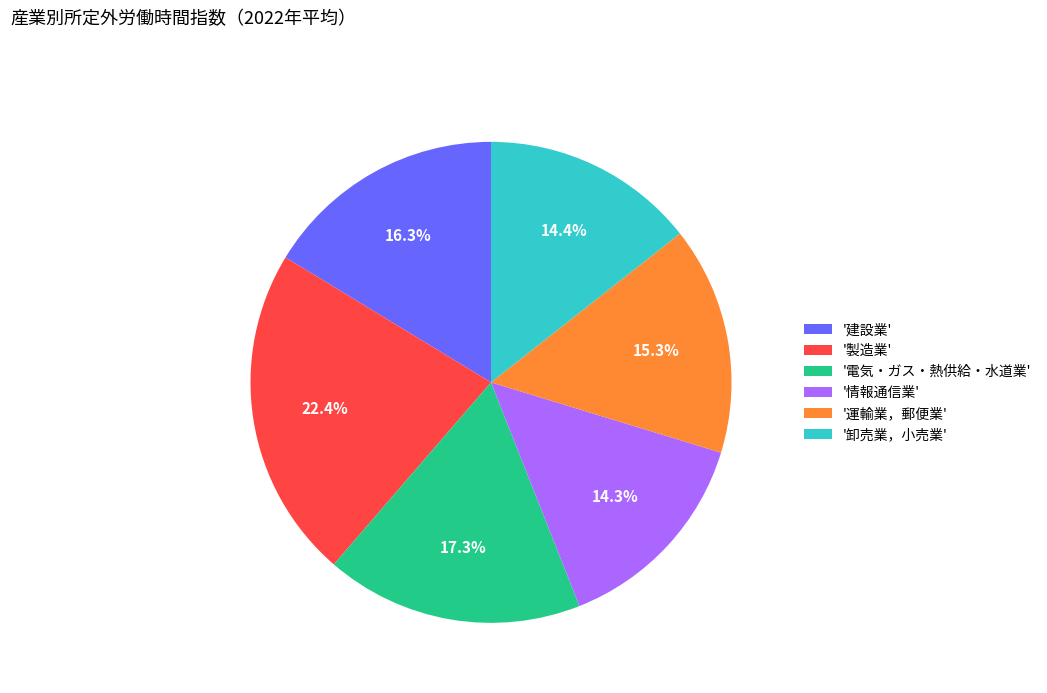

Which category has the biggest portion of the pie?

'製造業'